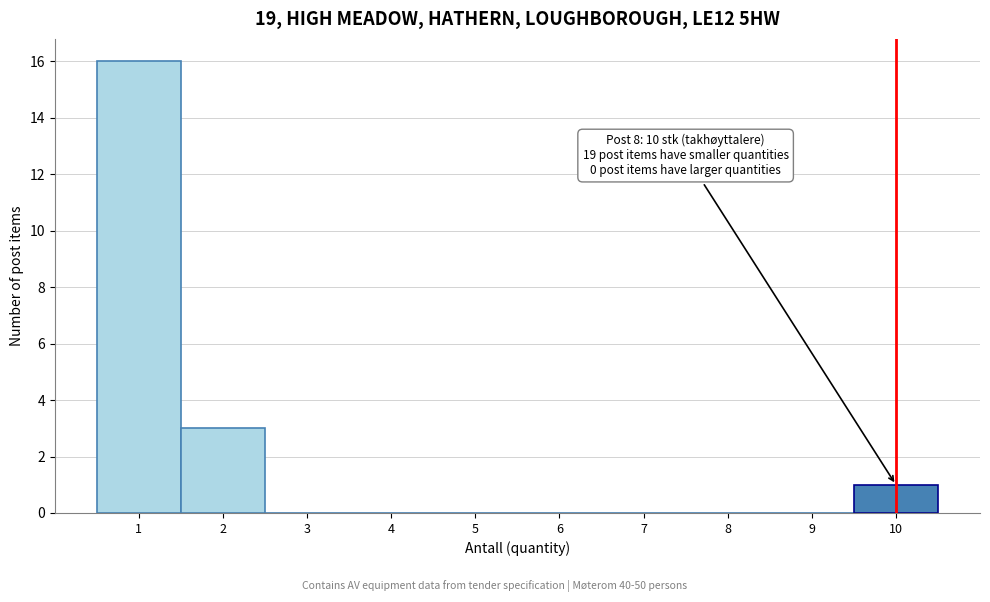

Which range on the x-axis has the tallest bar?

0.5 to 1.5